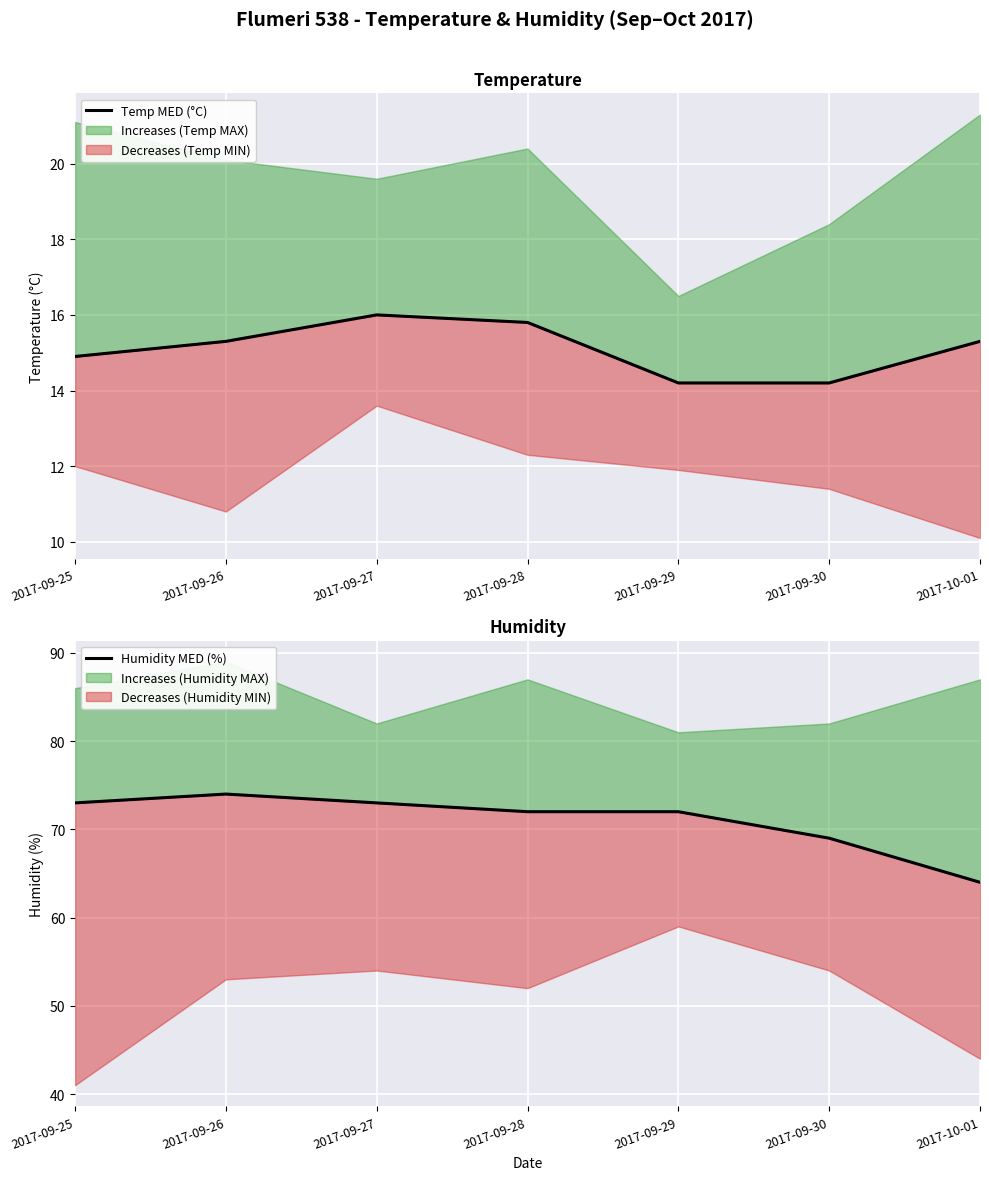

What is the sum of the Humidity MED (%) values at 2017-09-27 and 2017-09-28?

145.0